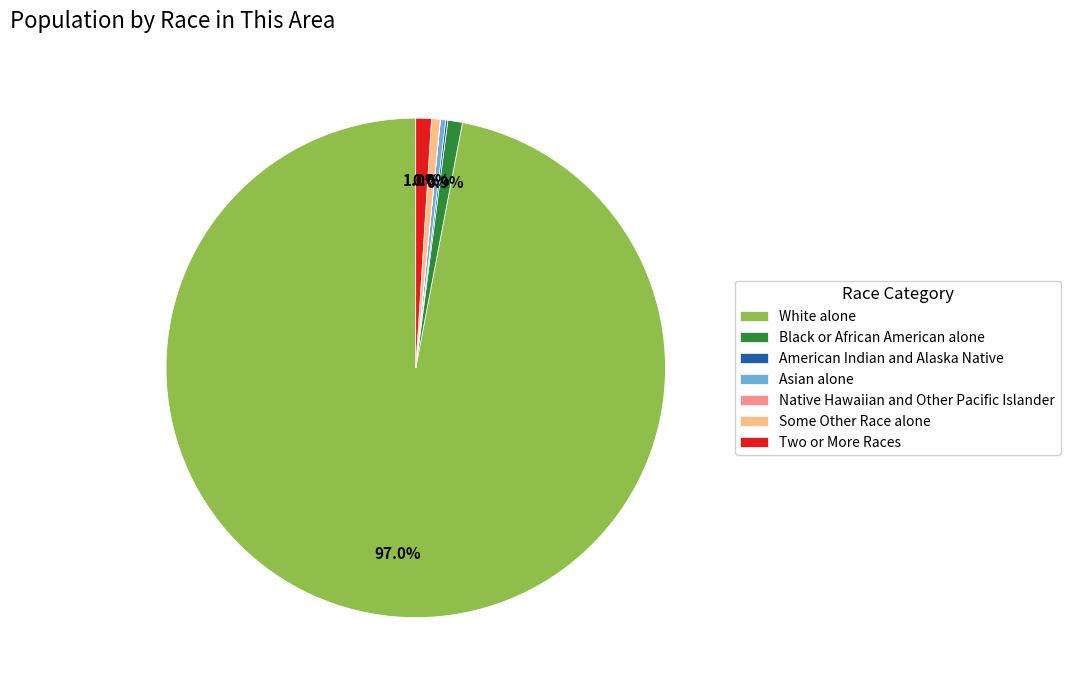

Approximately how many times larger is the value at White alone compared to Asian alone?

289.7